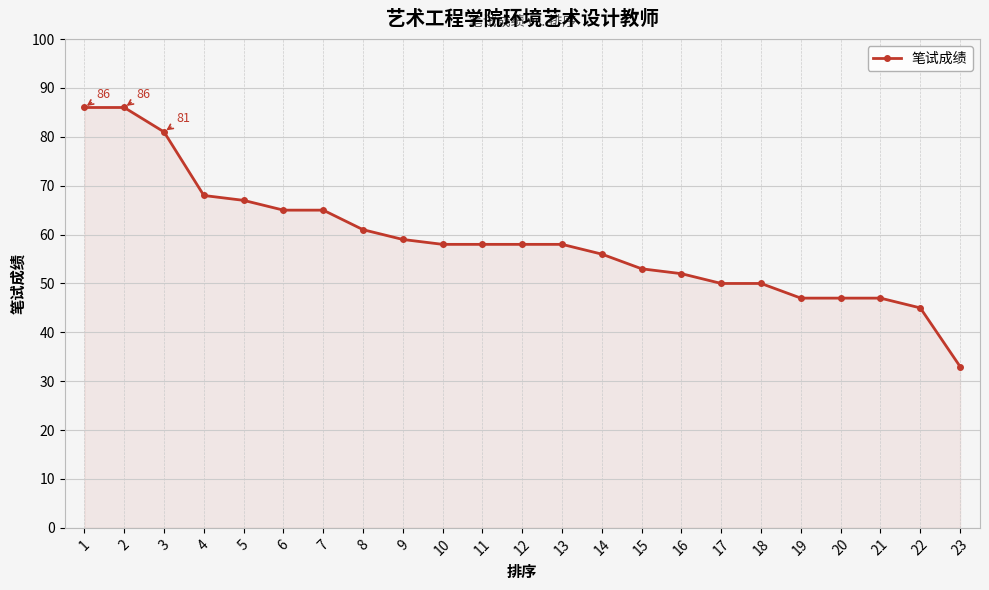

How many series are shown in this chart?

1